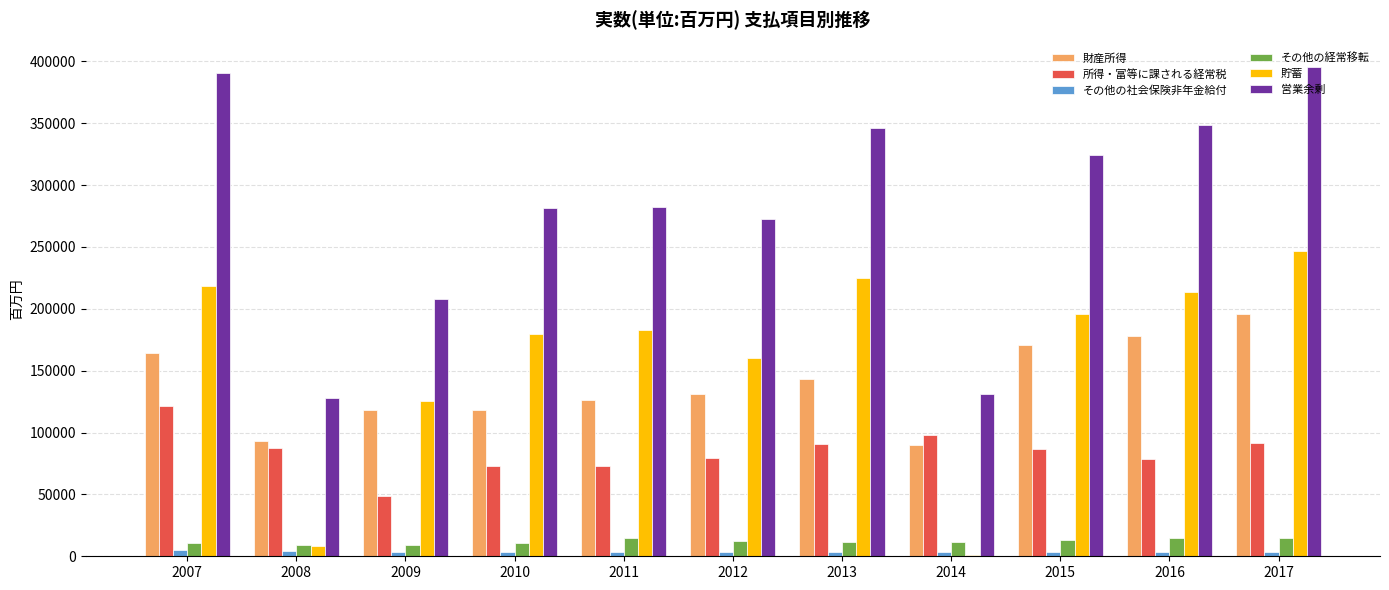

What is the average value of the その他の経常移転 series?

12069.8